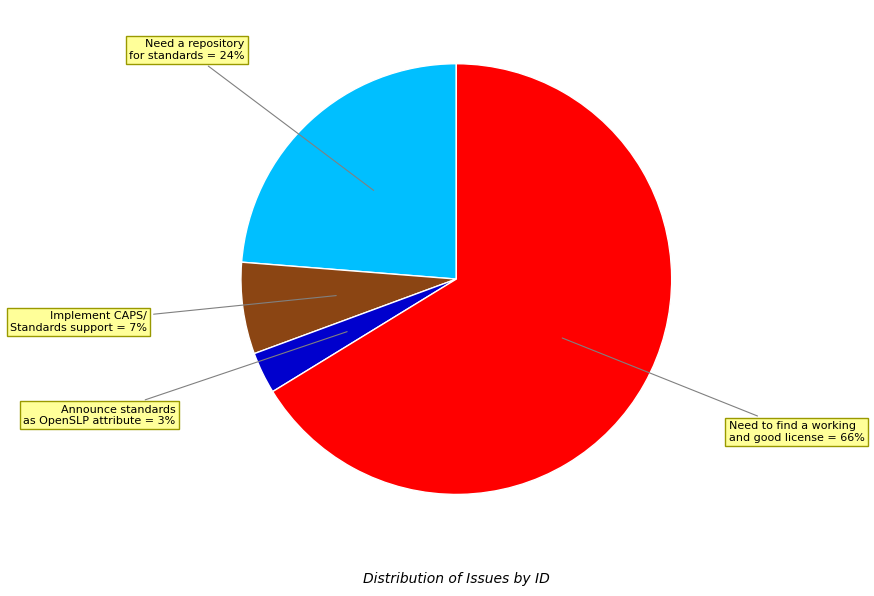

To the nearest percent, what is the average slice percentage?

25%